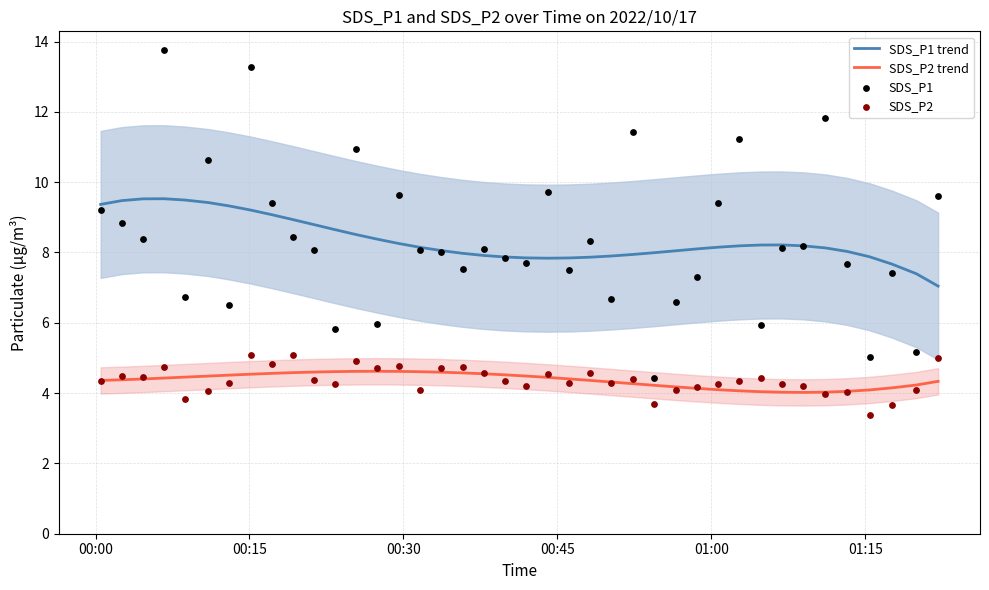

True or false: SDS_P2 trend and SDS_P1 trend cross at least once.

False